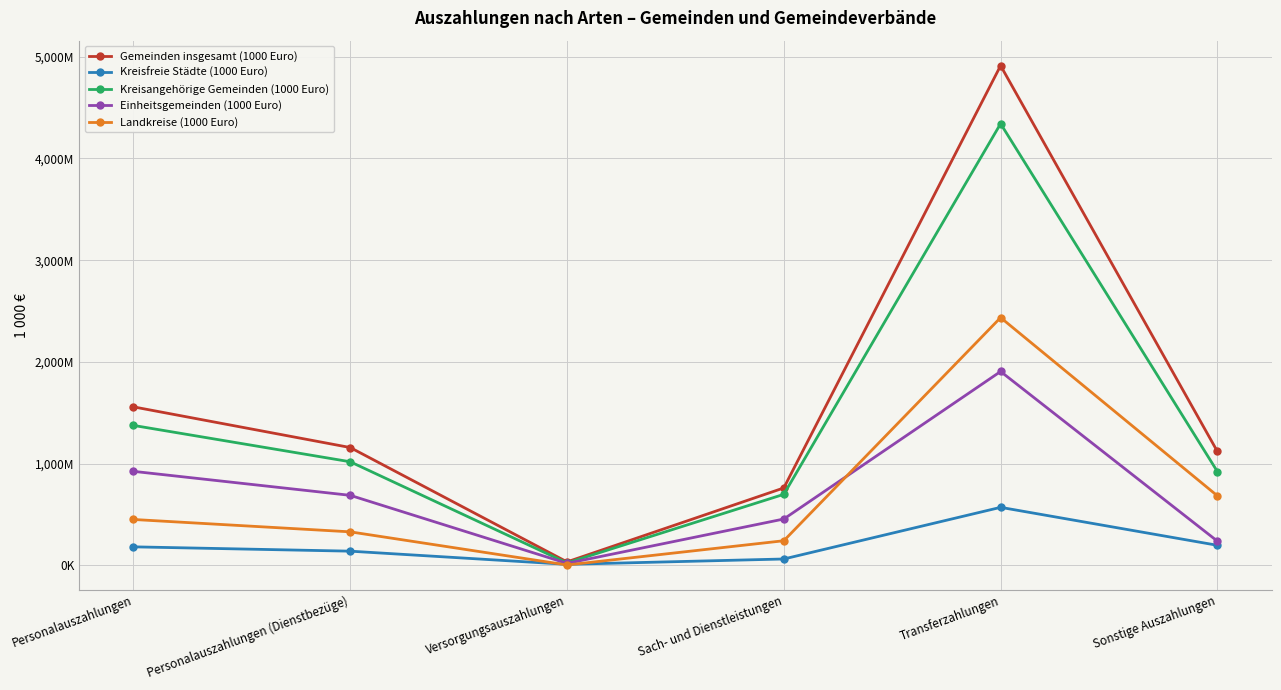

The Kreisangehörige Gemeinden (1000 Euro) series shows 24218 at Versorgungsauszahlungen. True or false?

True